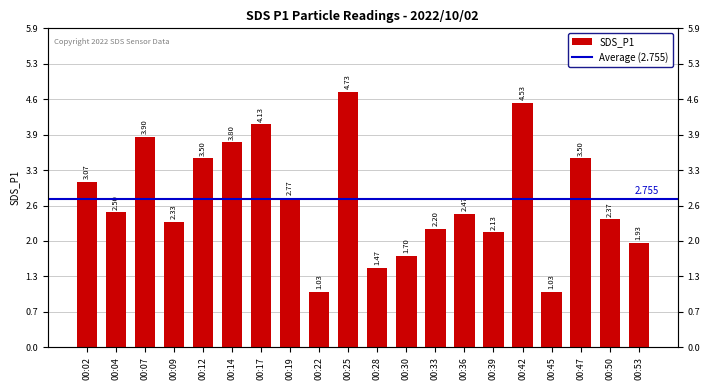

True or false: the data shows 4.7 at 00:25.

True